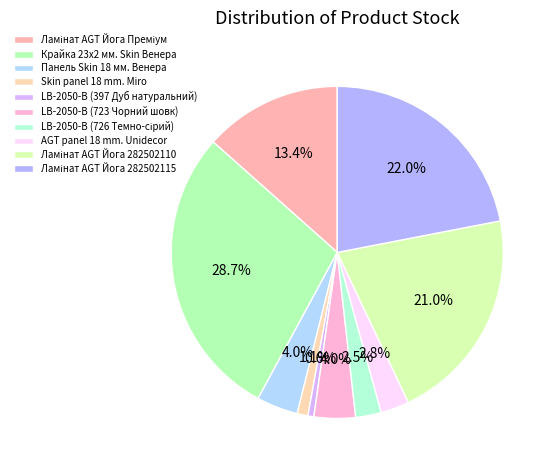

How many slices are in this pie chart?

10